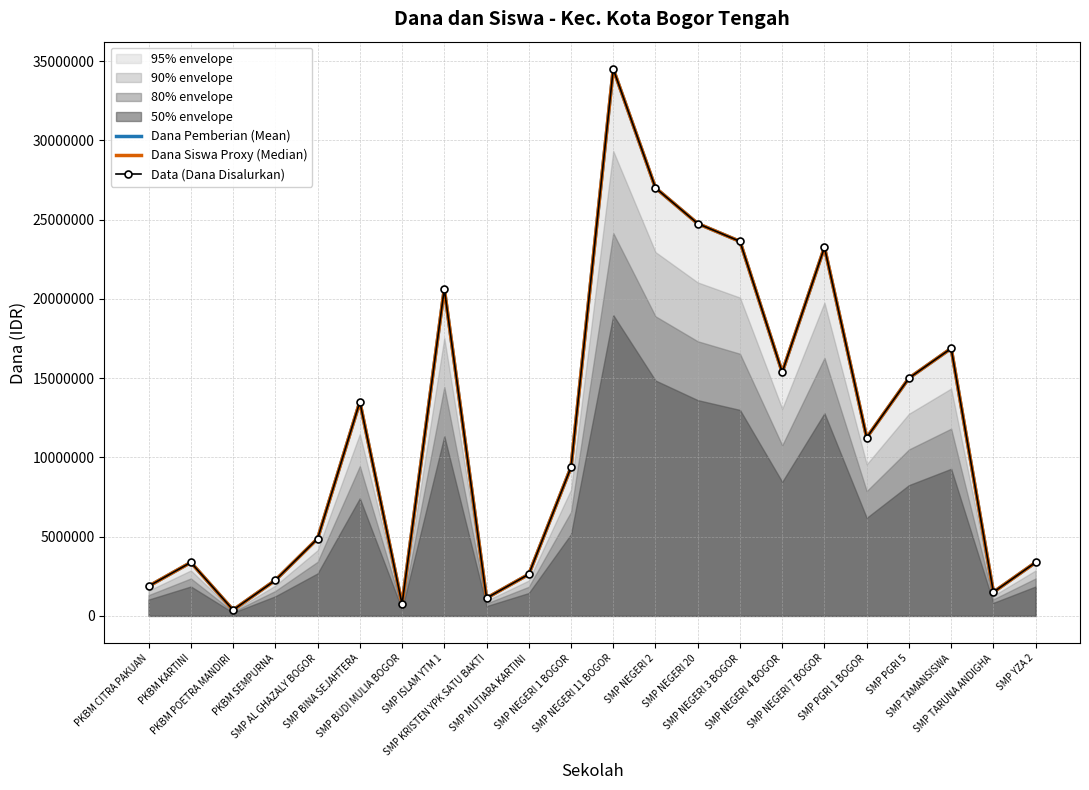

The Dana Pemberian (Mean) series shows 23250000 at SMP NEGERI 7 BOGOR. True or false?

True